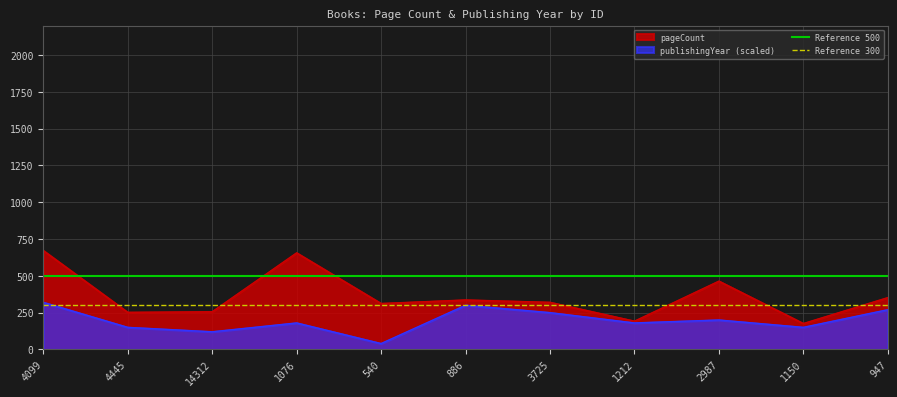

The Reference 300 series shows 498 at 4099. True or false?

False